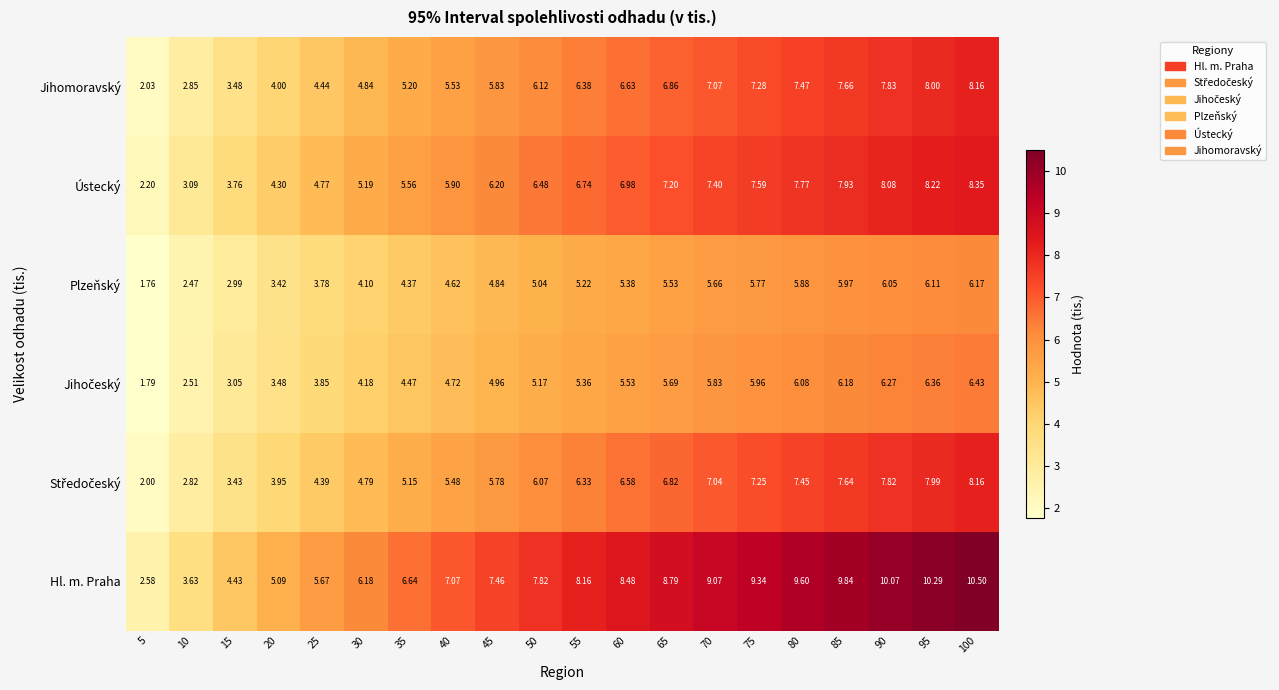

How many values in the Ústecký series are below 6?

8